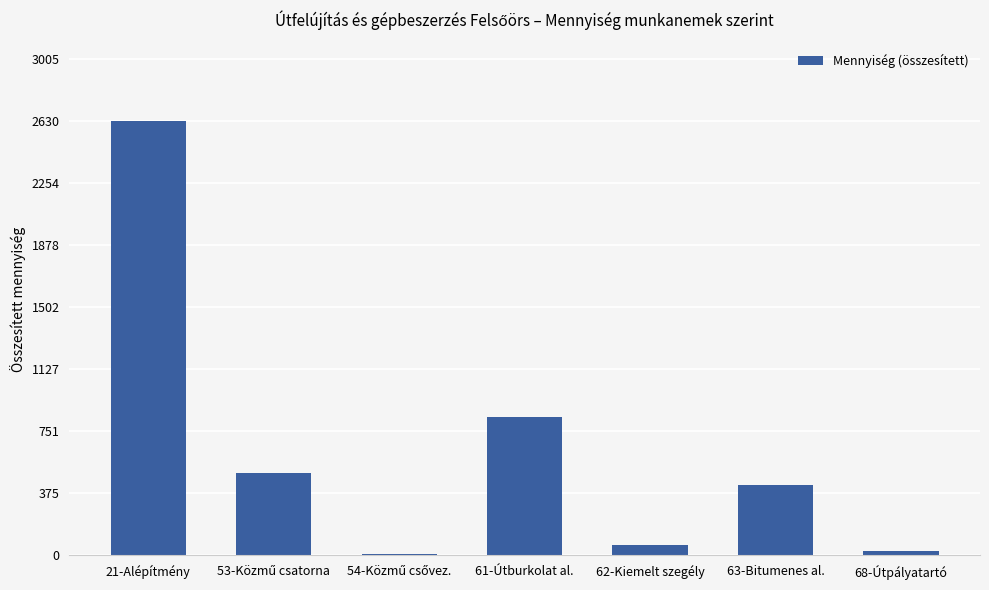

At which category does the chart reach its peak across all series?

21-Alépítmény